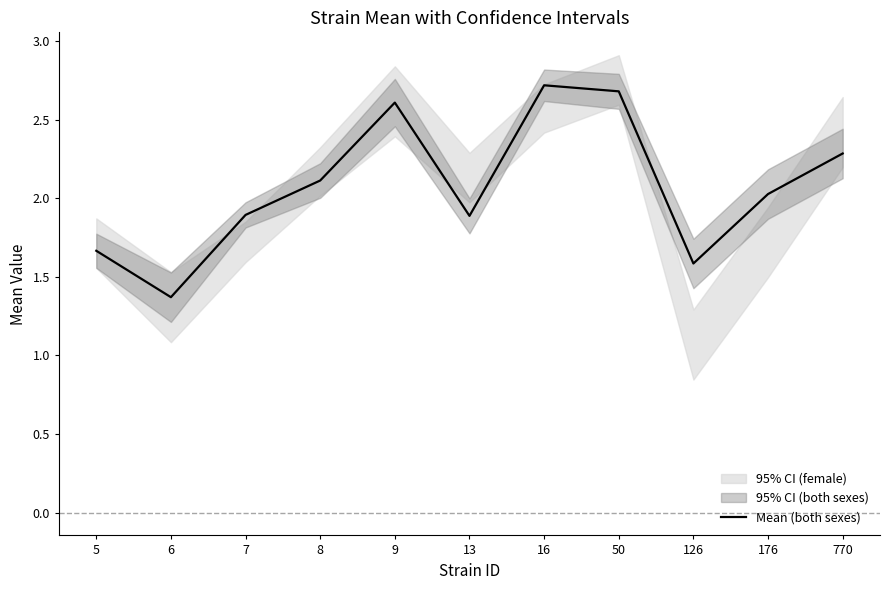

Where is the first local maximum?

9